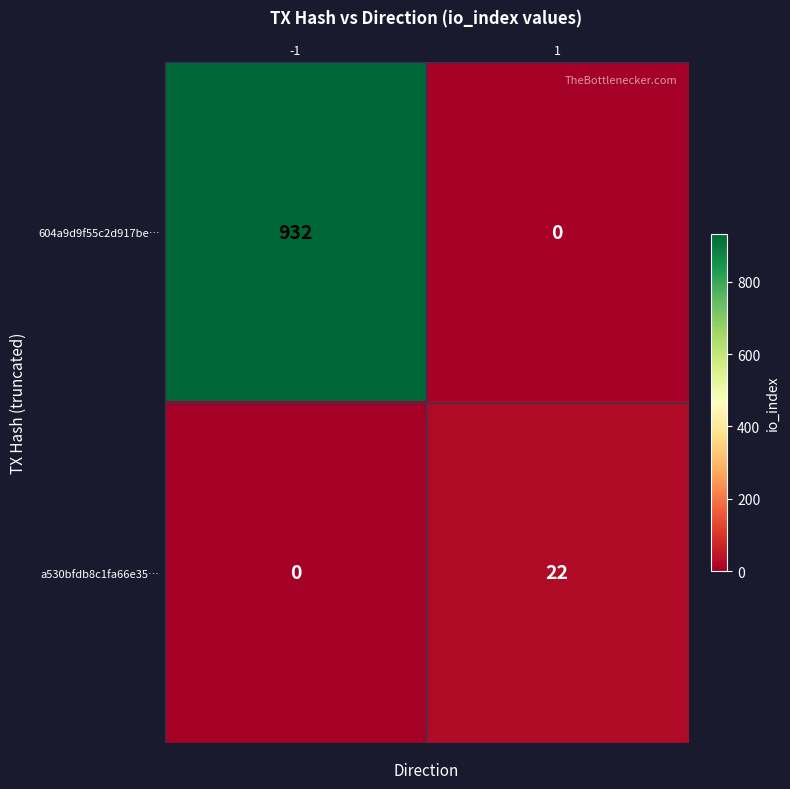

Count the number of categories in the chart.

2